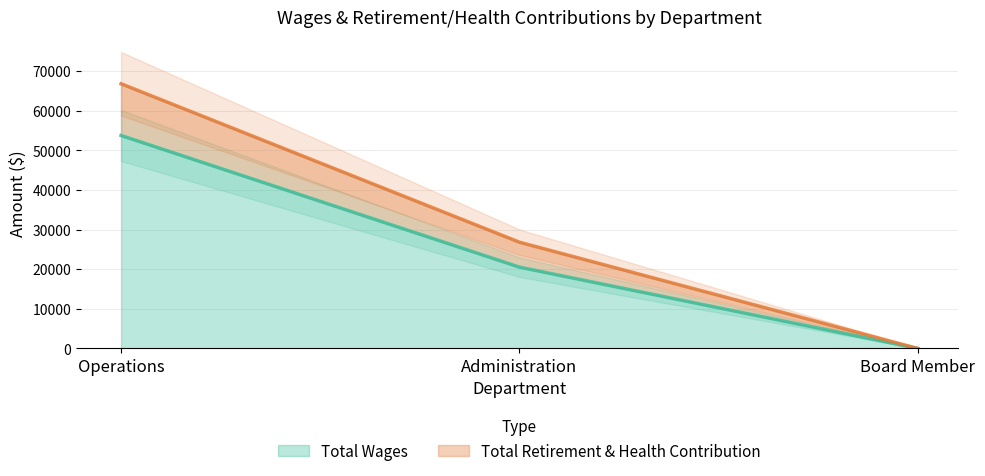

How many lines are shown in the chart?

2